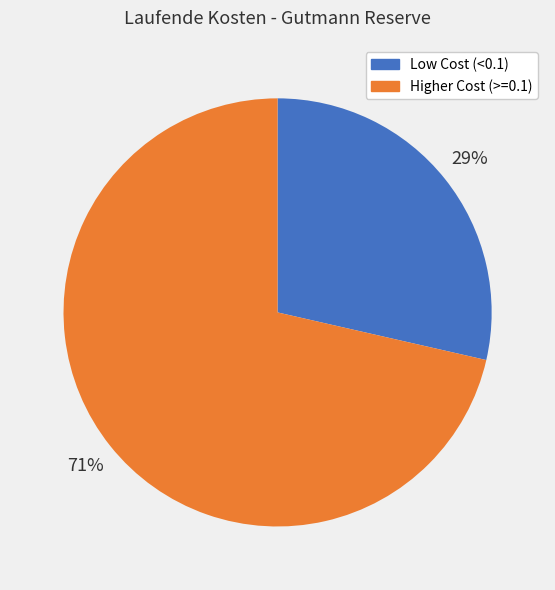

To the nearest percent, what is the average slice percentage?

50%